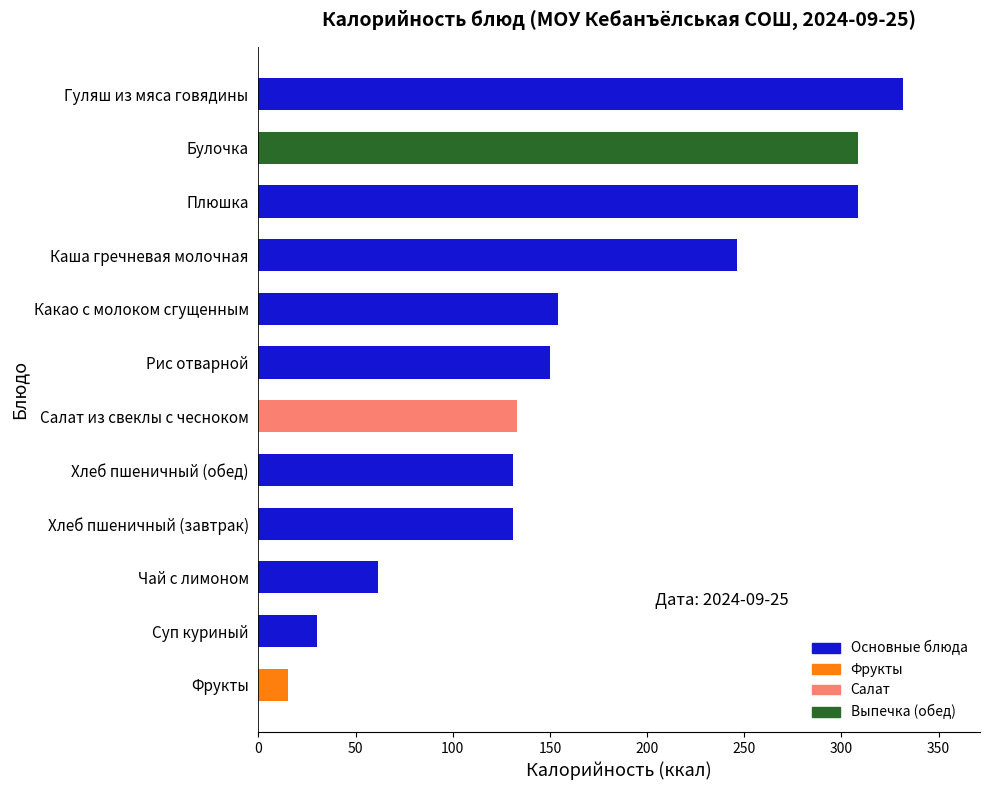

What is the difference between the second highest and second lowest values?

278.4